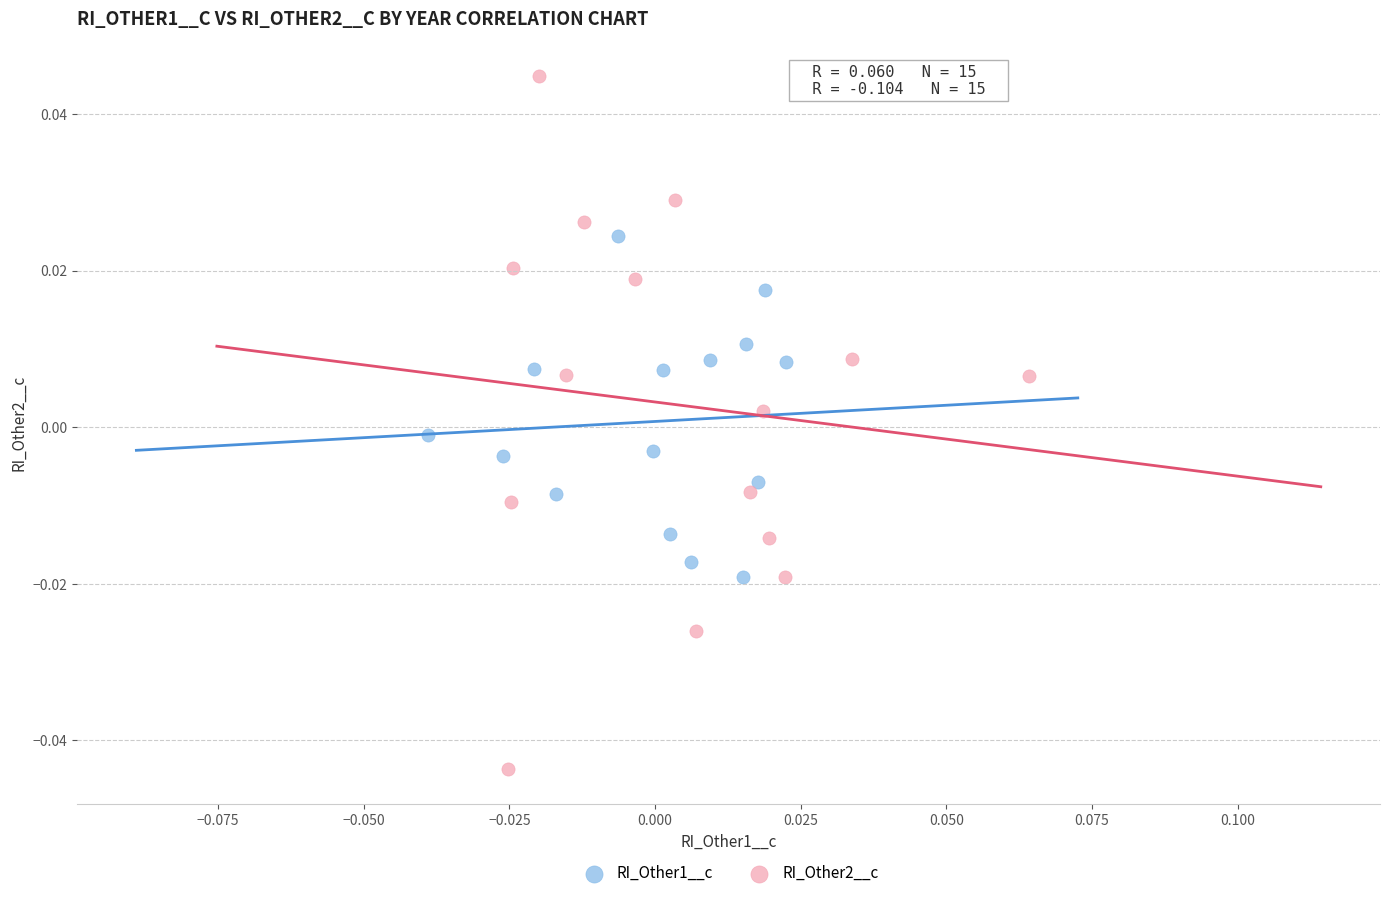

What are all the series names shown in the legend?

RI_Other1__c, RI_Other2__c